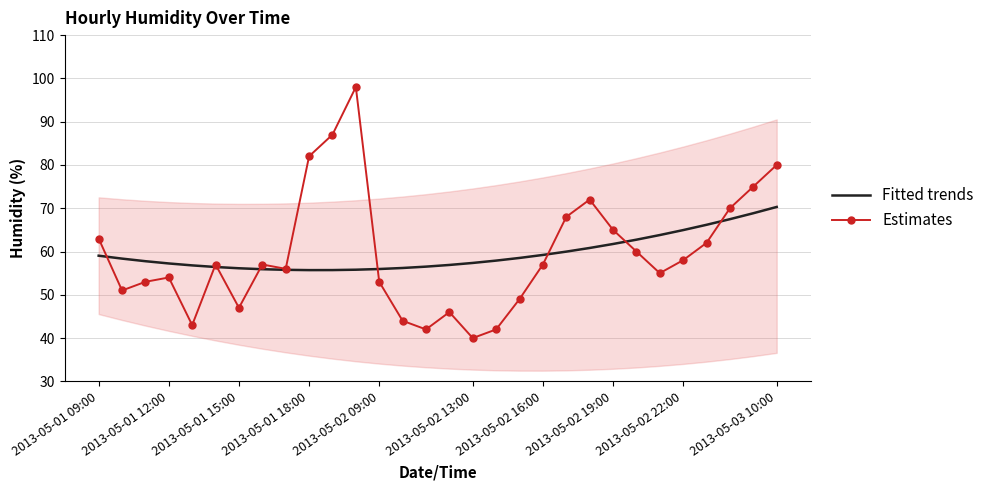

What is the smallest value displayed?

40.0